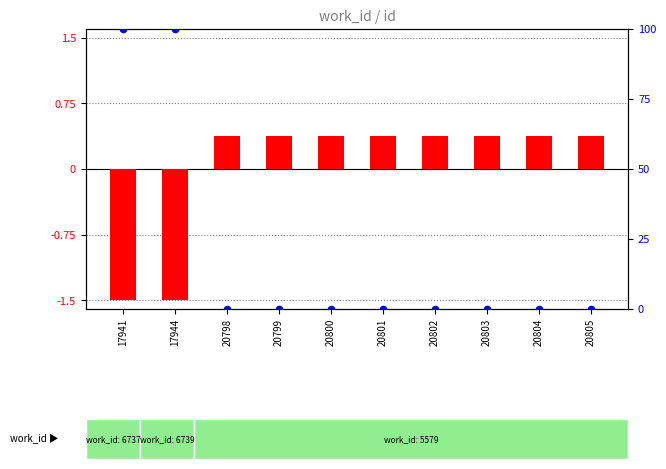

Which series has the largest total across all categories?

percentile rank within the sample